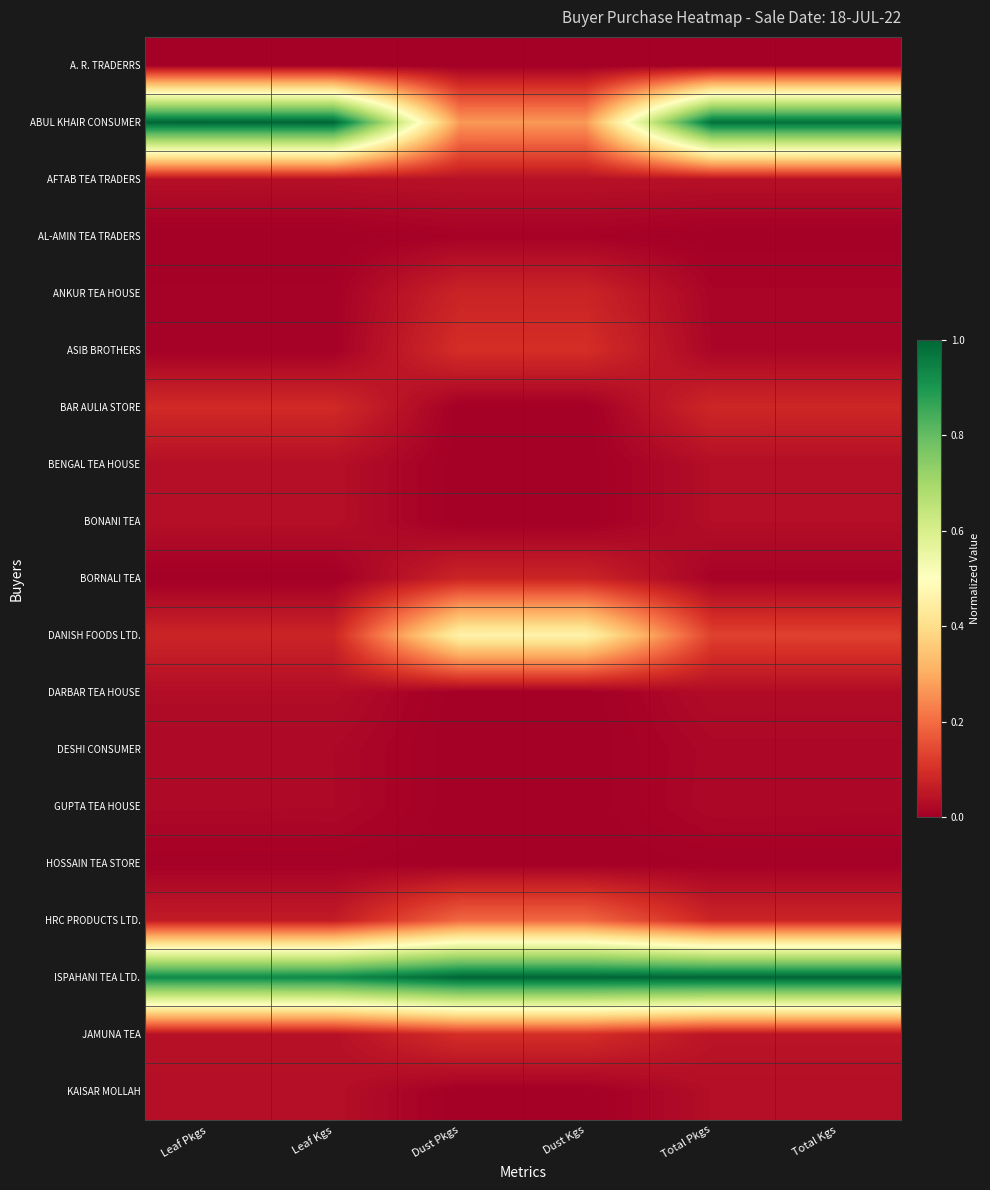

Which label corresponds to the smallest value in the chart?

Dust Pkgs